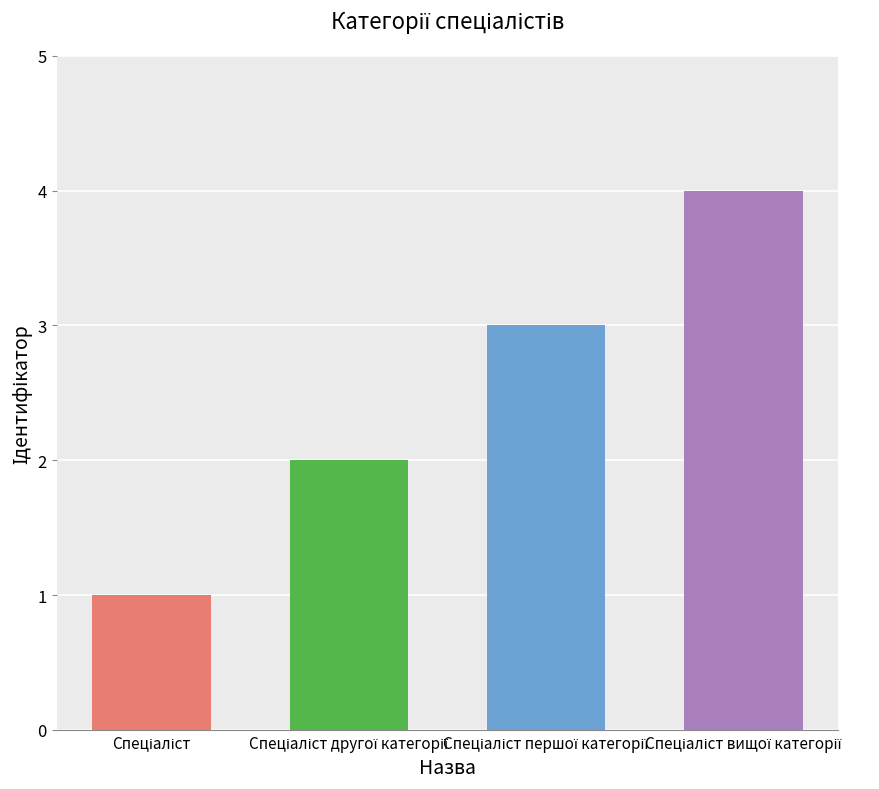

What is the sum of all values?

10